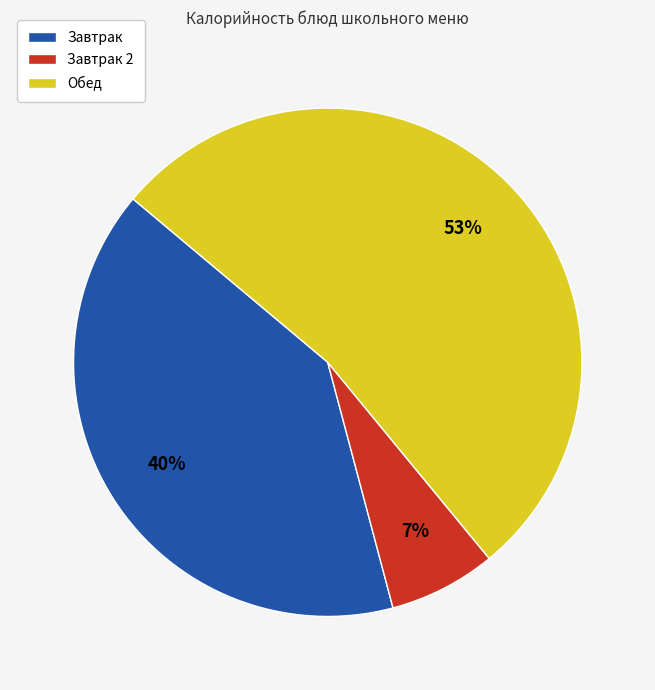

Approximately how many times larger is the value at Завтрак compared to Обед?

0.8